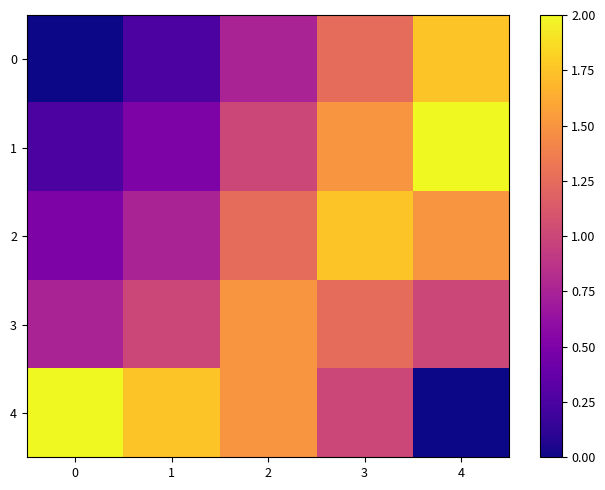

Which series has the largest total across all categories?

4